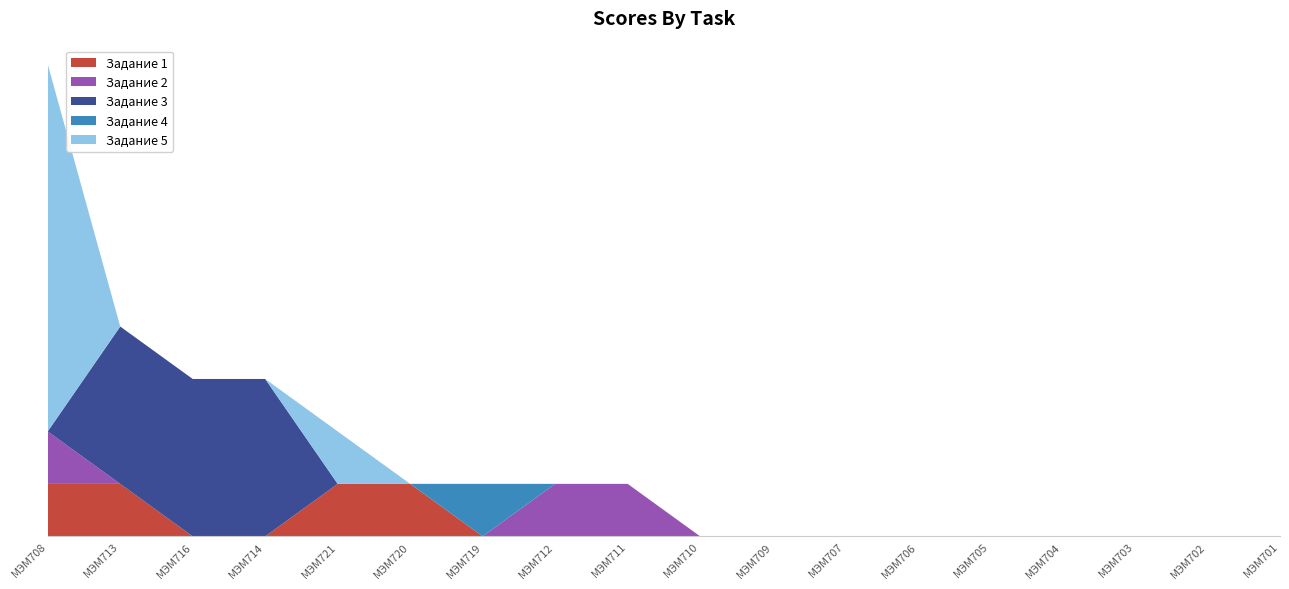

Reading left to right, list all the values displayed in this chart.

Задание 1: МЭМ708=1	МЭМ713=1	МЭМ716=0	МЭМ714=0	МЭМ721=1	МЭМ720=1	МЭМ719=0	МЭМ712=0	МЭМ711=0	МЭМ710=0	МЭМ709=0	МЭМ707=0	МЭМ706=0	МЭМ705=0	МЭМ704=0	МЭМ703=0	МЭМ702=0	МЭМ701=0
Задание 2: МЭМ708=1	МЭМ713=0	МЭМ716=0	МЭМ714=0	МЭМ721=0	МЭМ720=0	МЭМ719=0	МЭМ712=1	МЭМ711=1	МЭМ710=0	МЭМ709=0	МЭМ707=0	МЭМ706=0	МЭМ705=0	МЭМ704=0	МЭМ703=0	МЭМ702=0	МЭМ701=0
Задание 3: МЭМ708=0	МЭМ713=3	МЭМ716=3	МЭМ714=3	МЭМ721=0	МЭМ720=0	МЭМ719=0	МЭМ712=0	МЭМ711=0	МЭМ710=0	МЭМ709=0	МЭМ707=0	МЭМ706=0	МЭМ705=0	МЭМ704=0	МЭМ703=0	МЭМ702=0	МЭМ701=0
Задание 4: МЭМ708=0	МЭМ713=0	МЭМ716=0	МЭМ714=0	МЭМ721=0	МЭМ720=0	МЭМ719=1	МЭМ712=0	МЭМ711=0	МЭМ710=0	МЭМ709=0	МЭМ707=0	МЭМ706=0	МЭМ705=0	МЭМ704=0	МЭМ703=0	МЭМ702=0	МЭМ701=0
Задание 5: МЭМ708=7	МЭМ713=0	МЭМ716=0	МЭМ714=0	МЭМ721=1	МЭМ720=0	МЭМ719=0	МЭМ712=0	МЭМ711=0	МЭМ710=0	МЭМ709=0	МЭМ707=0	МЭМ706=0	МЭМ705=0	МЭМ704=0	МЭМ703=0	МЭМ702=0	МЭМ701=0